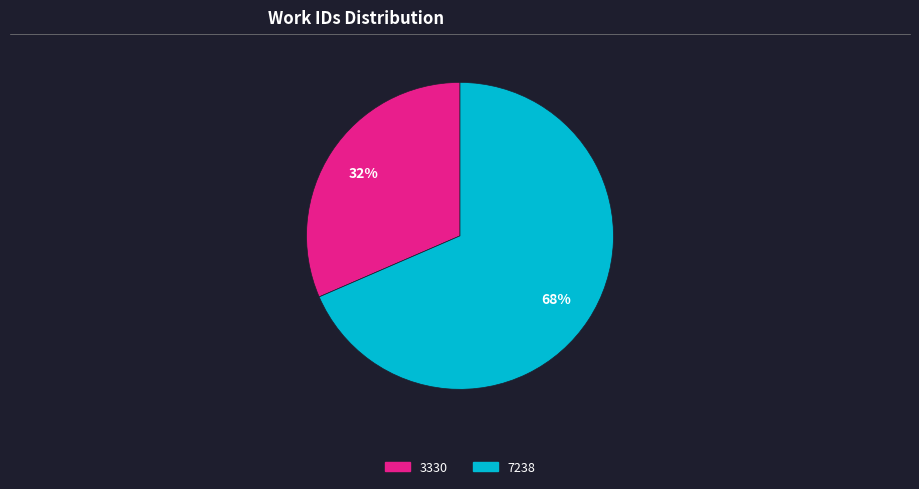

Which category has the biggest portion of the pie?

7238